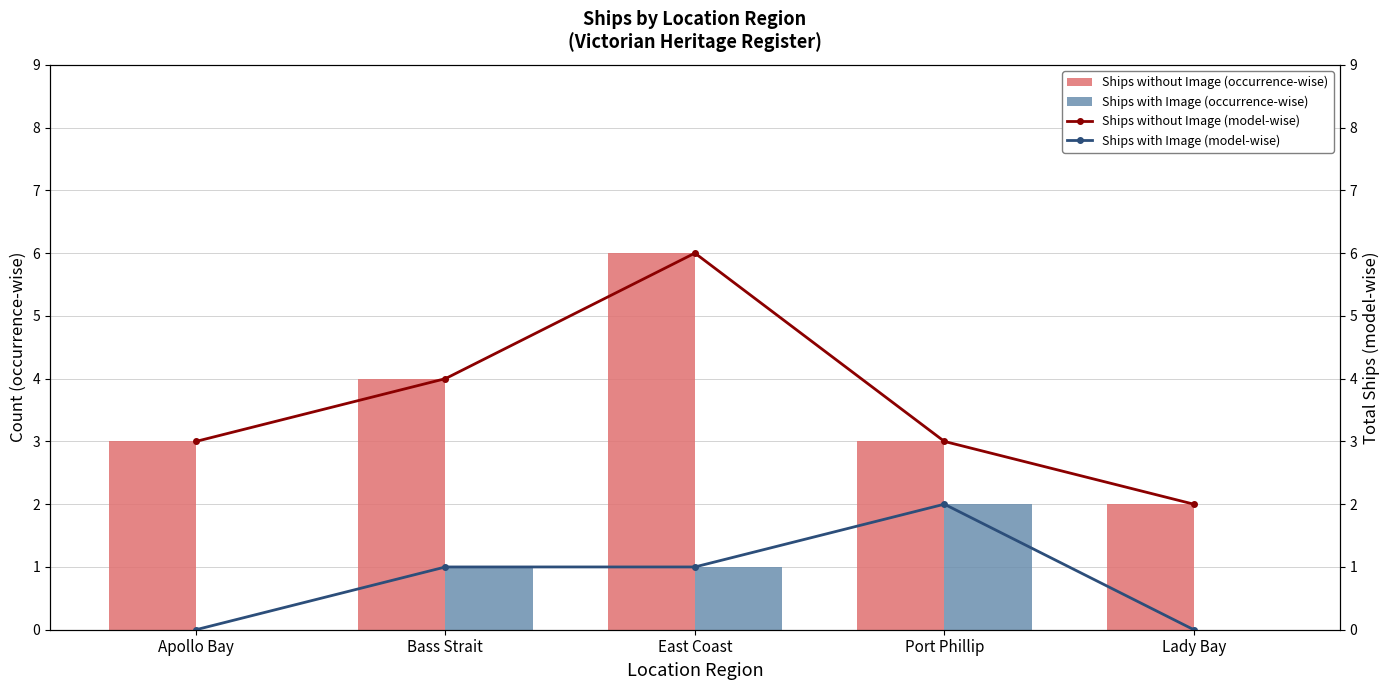

How many values in the Ships with Image (occurrence-wise) series are below 1?

2